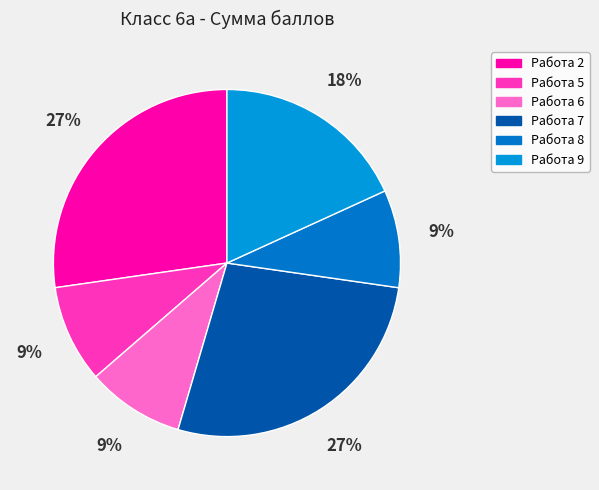

To the nearest percent, what portion does Работа 7 represent?

27%